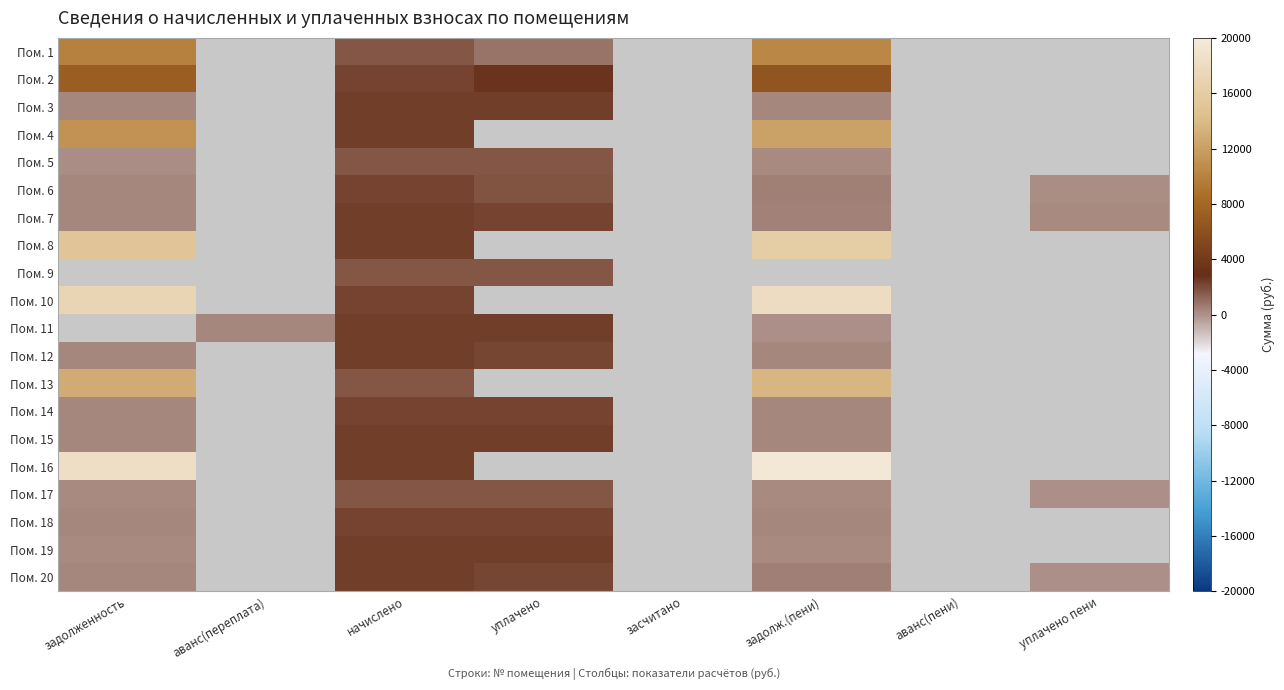

True or false: Пом. 7 has a value of 256.7 at задолженность.

True